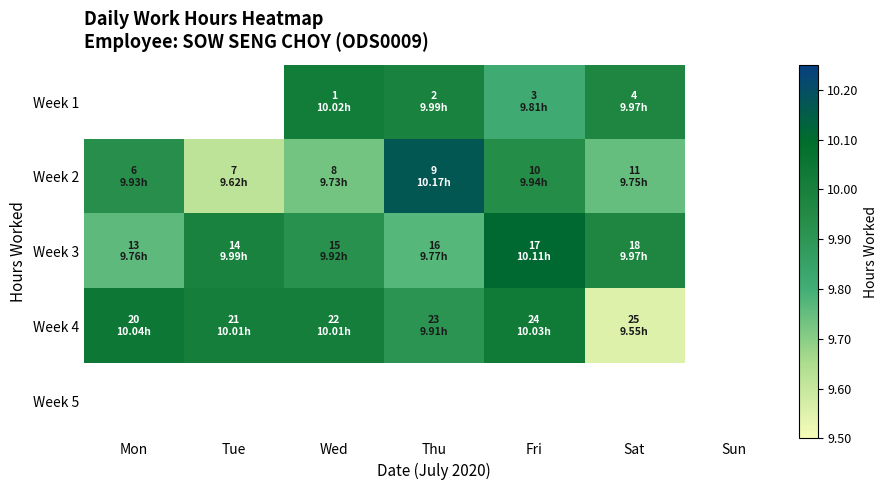

What is the smallest value displayed?

9.6